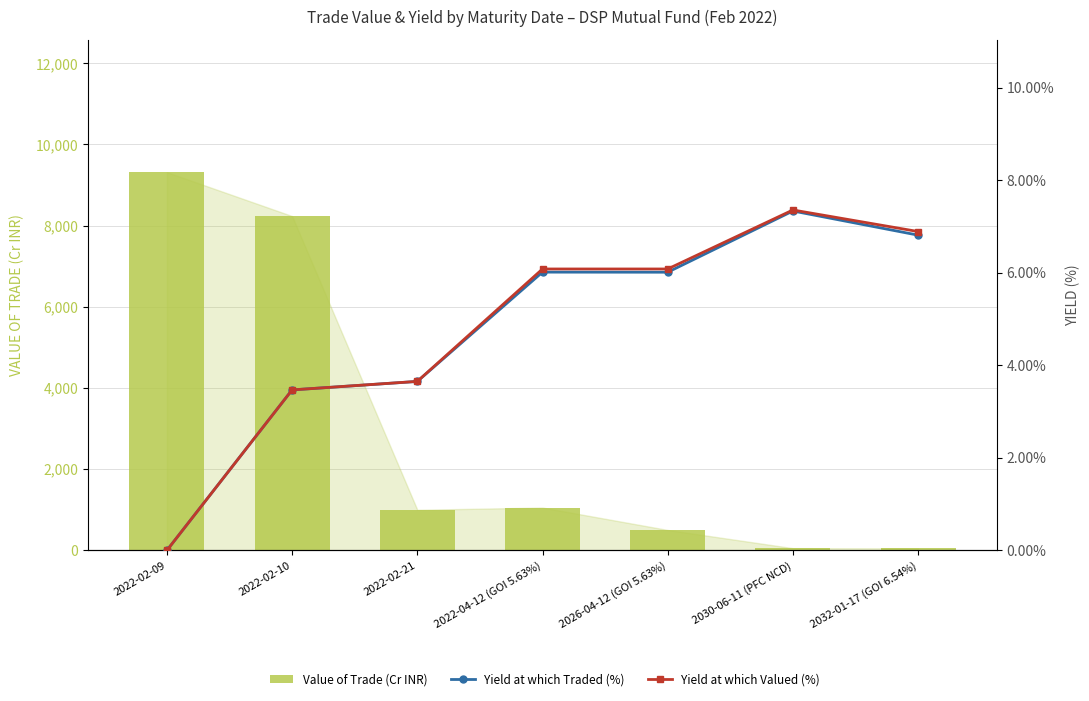

What is the value of the Value of Trade (Cr INR) bar at the 7th from the left?

49.2